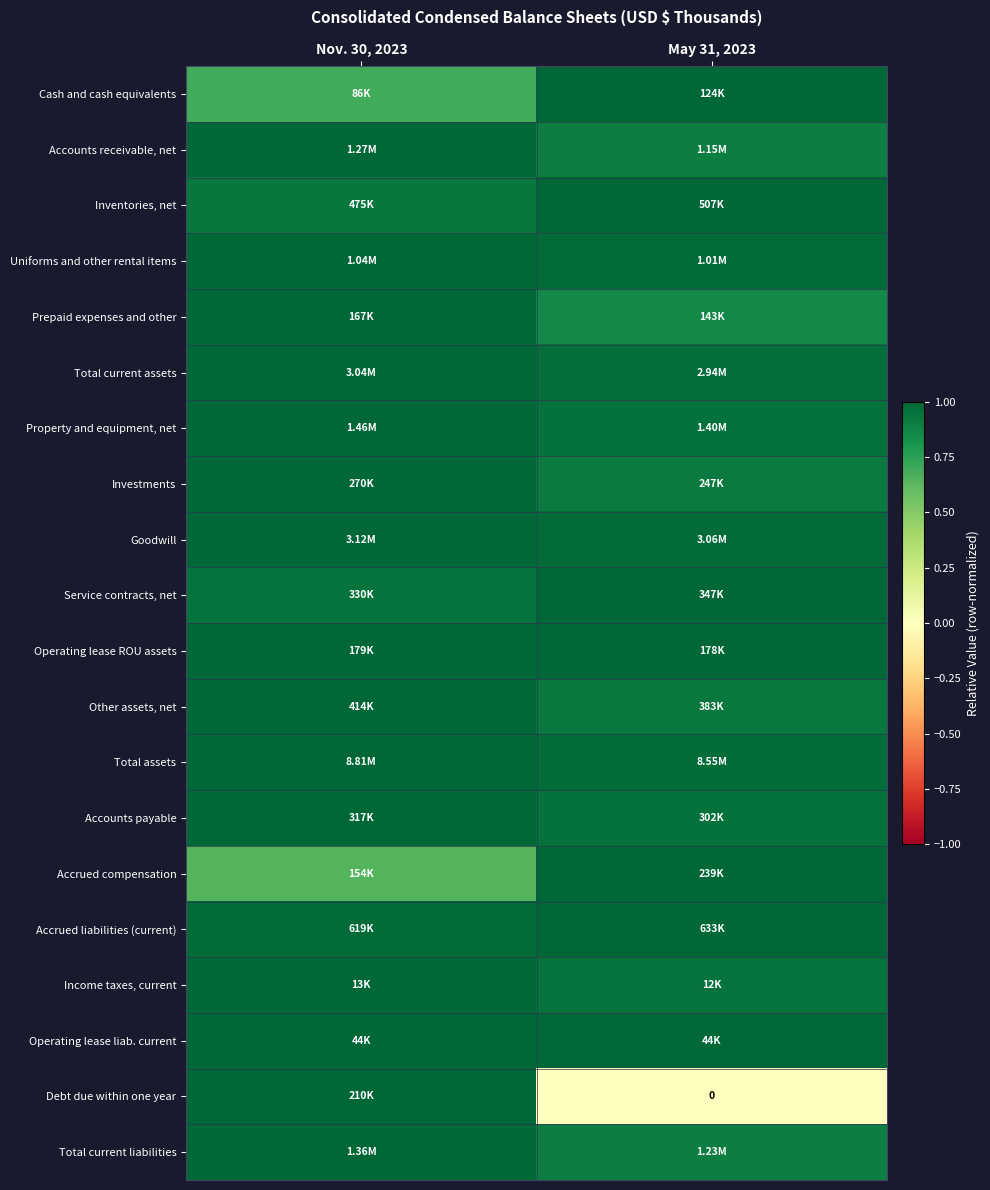

What is the spread (max minus min) of values at Nov. 30, 2023?

0.4